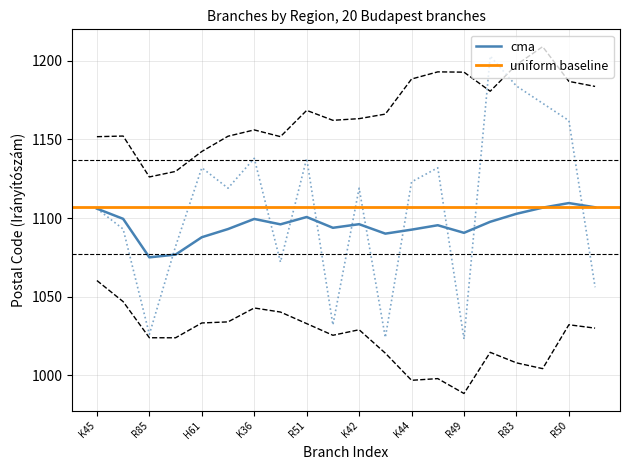

True or false: cma has a value of 1649.9 at K36.

False